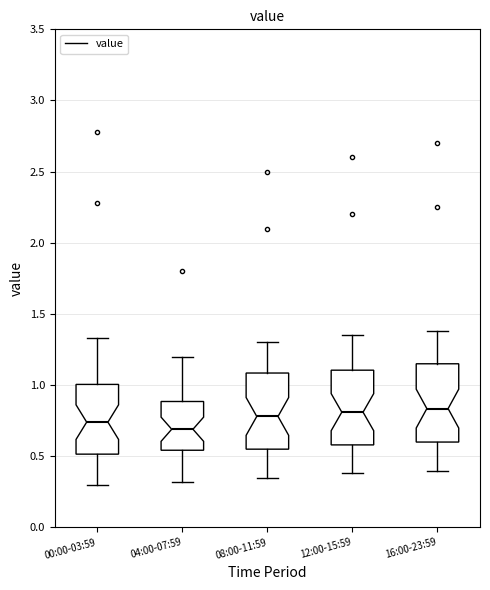

Which box has the lowest median line?

04:00-07:59